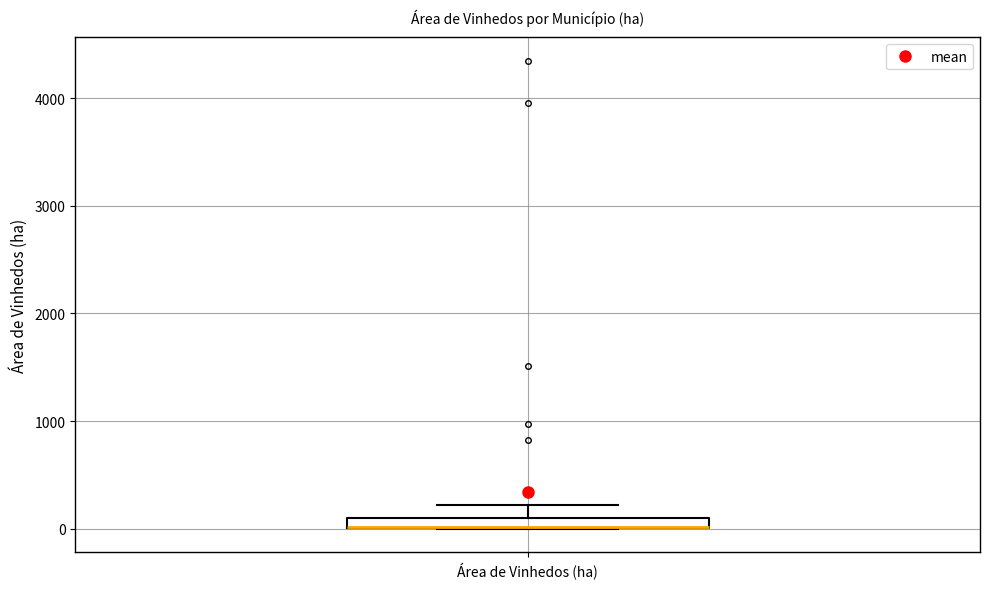

Where does the upper whisker of the box for Área de Vinhedos (ha) end on the y-axis? The values are not printed on the chart, so give them approximately, as read against the axis.

200